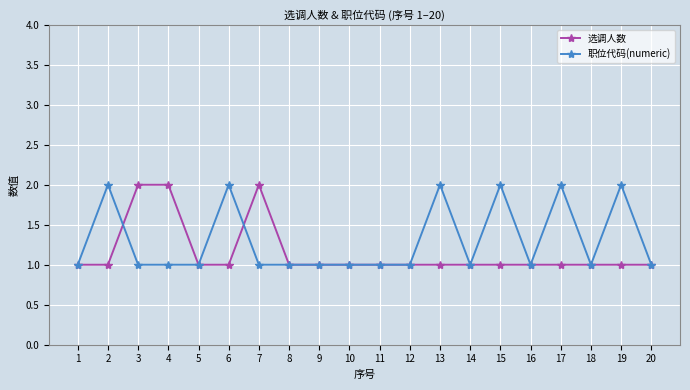

Is the value of 选调人数 at 5 greater than the value of 职位代码(numeric) at 17?

No